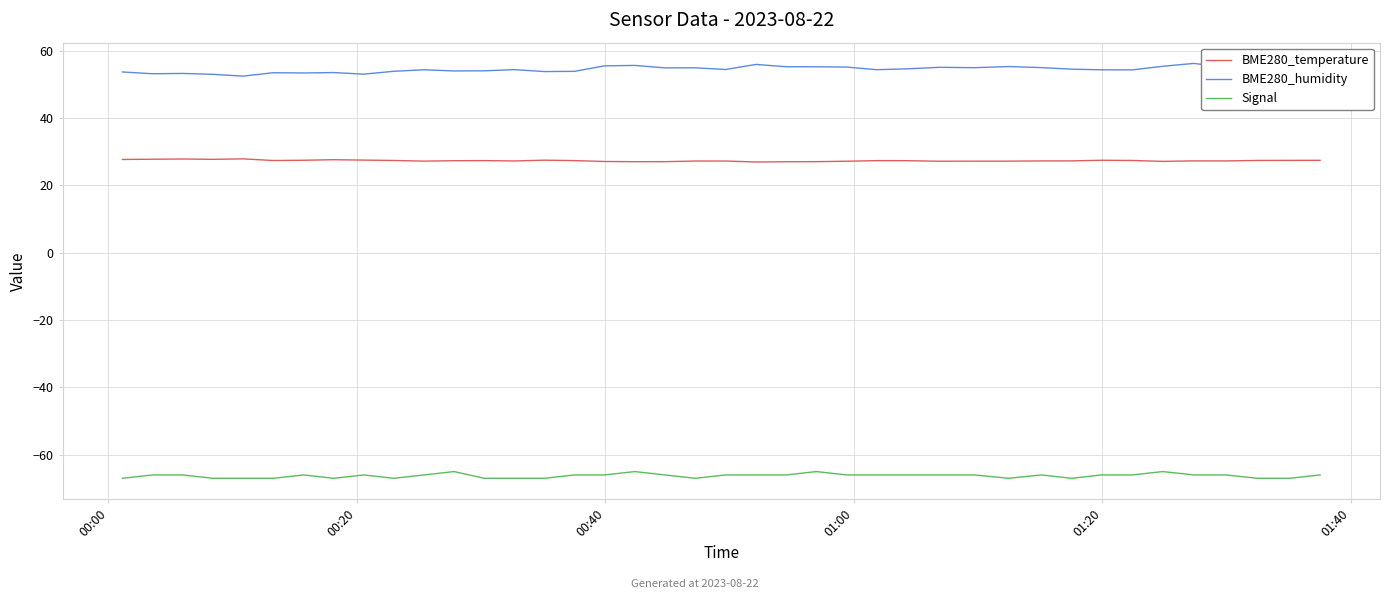

Rank the series by their average value, from lowest to highest.

Signal, BME280_temperature, BME280_humidity